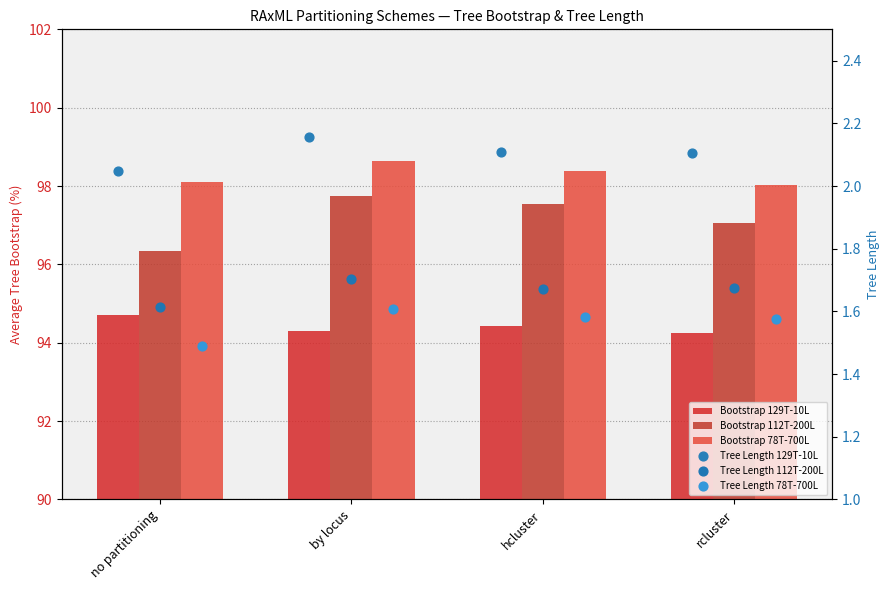

Which series contains the lowest Y value?

Tree Length 78T-700L